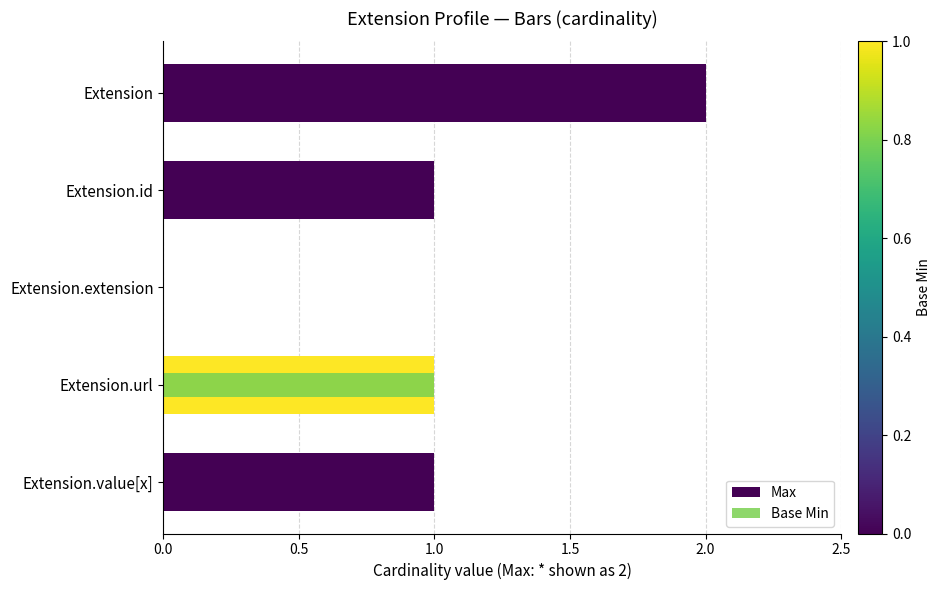

How many positive values does the Max series have?

4